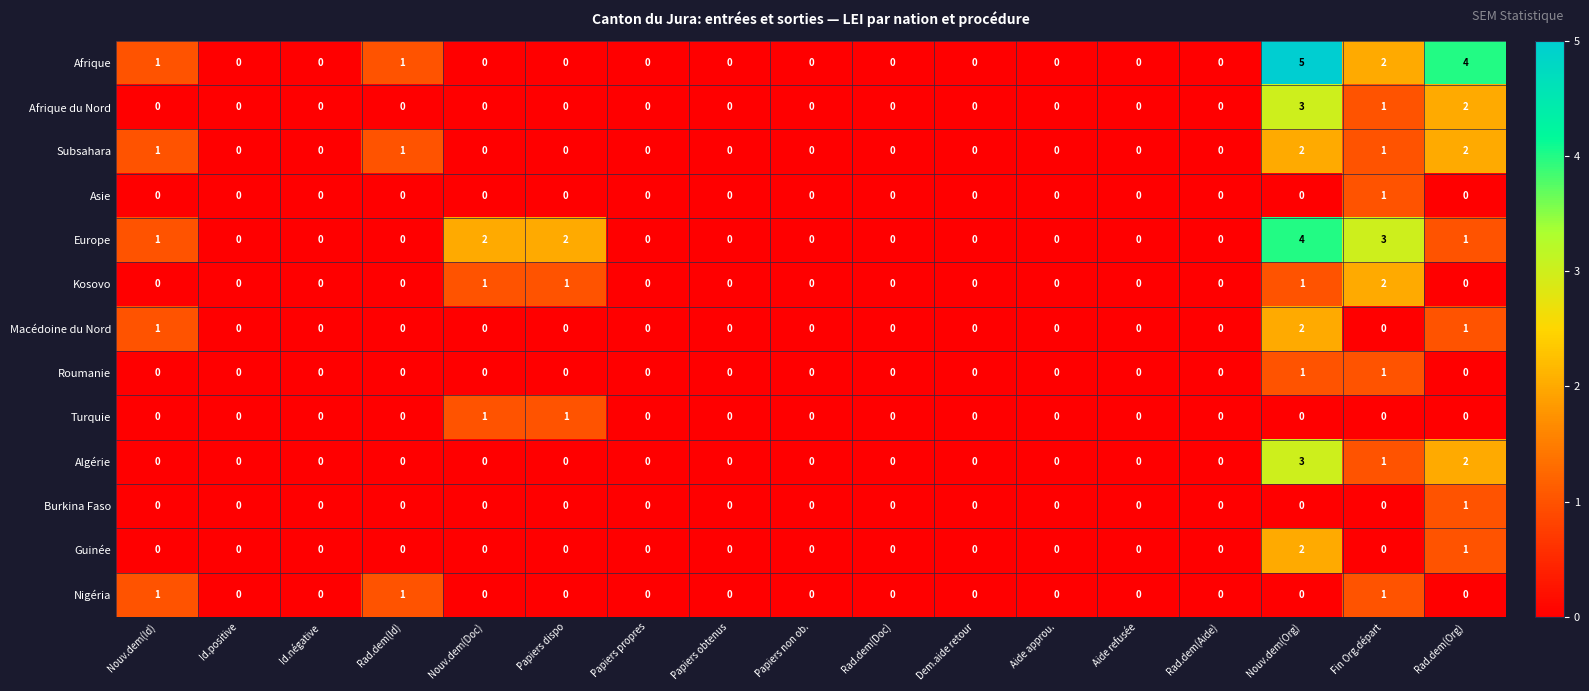

Is the value of Macédoine du Nord at Nouv.dem(Org) greater than the value of Guinée at Id.positive?

Yes